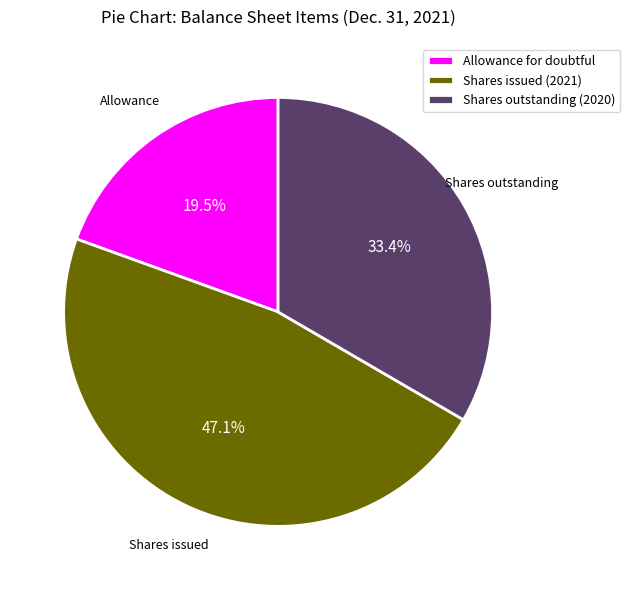

Approximately how many times larger is the value at Shares issued (2021) compared to Allowance for doubtful?

2.4